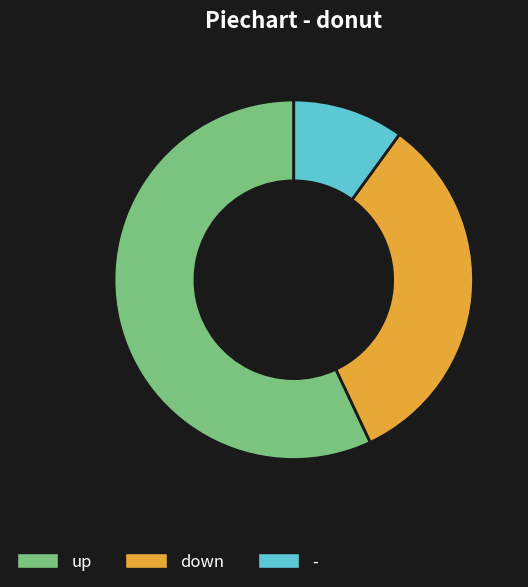

The up slice represents 71% of the pie. True or false?

False